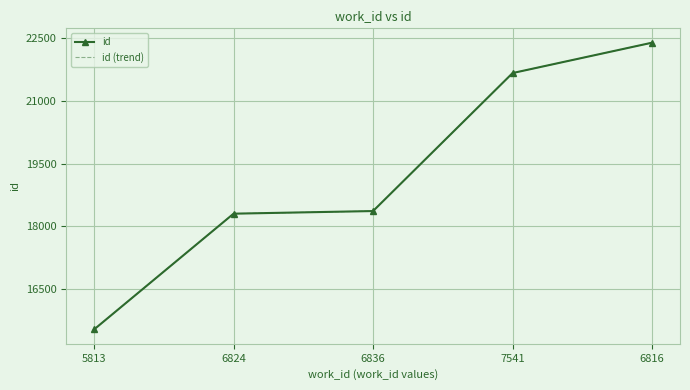

Rank the series by their maximum value, from highest to lowest.

id, id (trend)